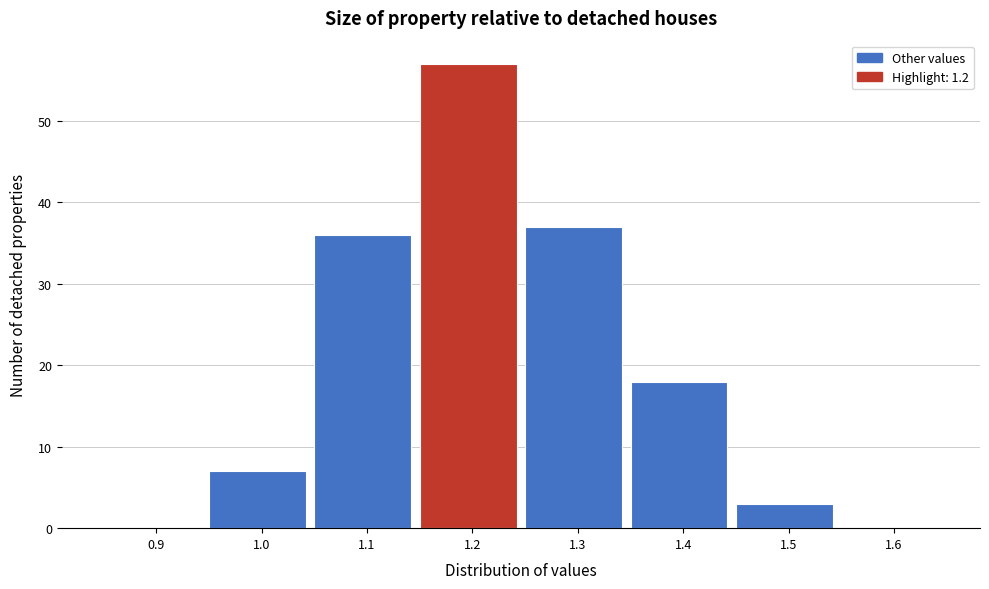

Over which range of the x-axis is the bar tallest?

1.15 to 1.25